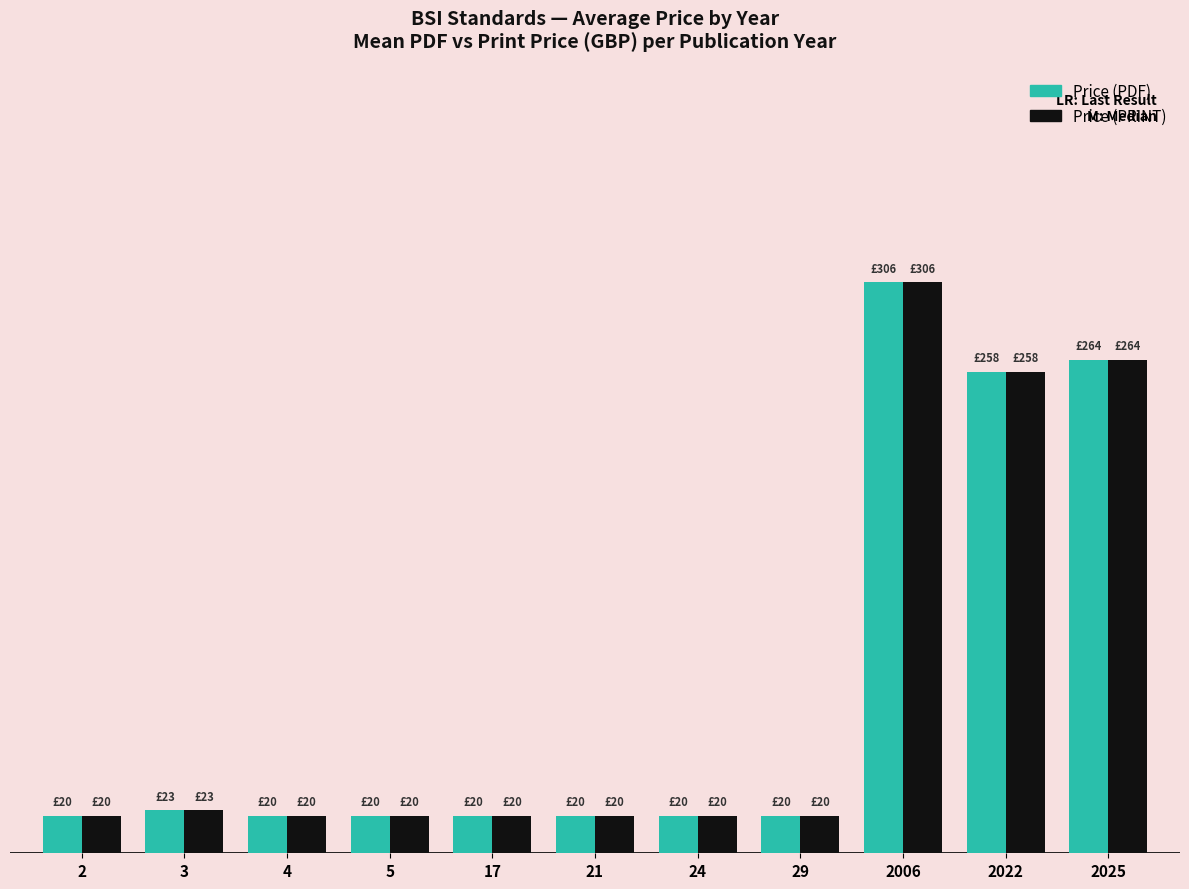

What is the sum of the Price (PDF) values at 3 and 2006?

329.2